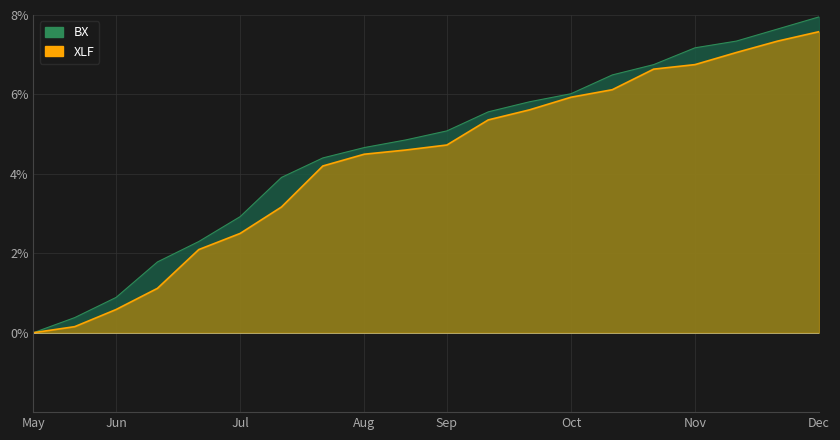

At which label does XLF first exceed 4?

03/05